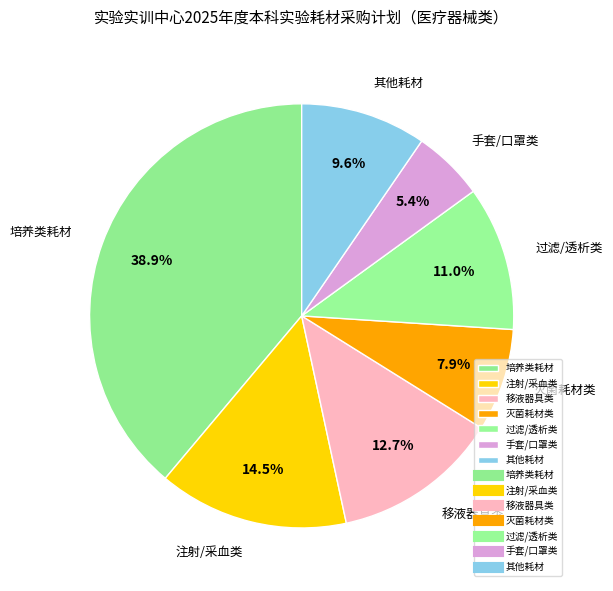

Between 过滤/透析类 and 灭菌耗材类, which is larger?

过滤/透析类